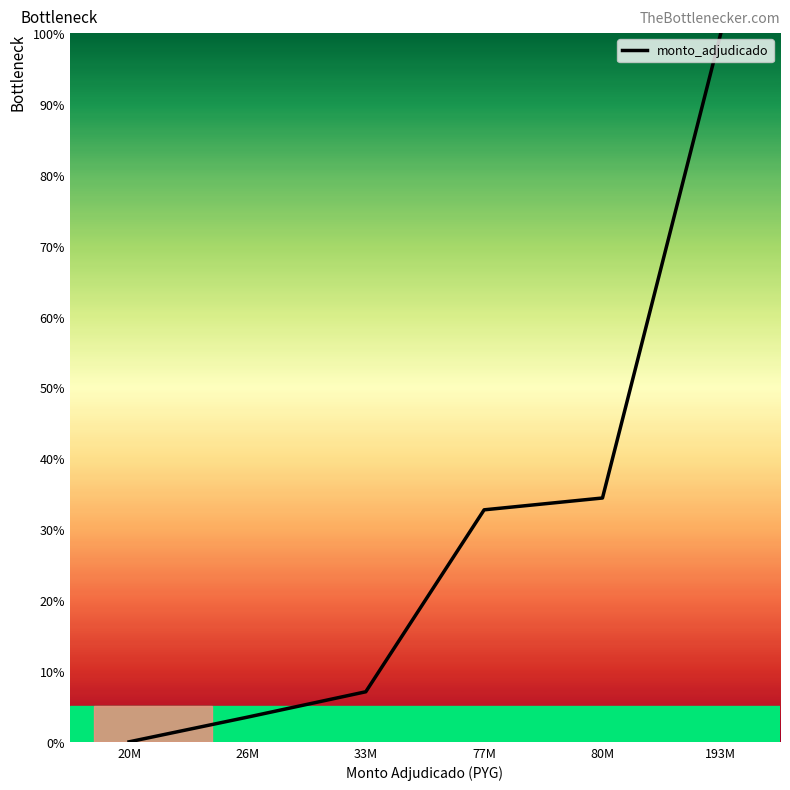

Is it true that the value at 77M is 32.7?

True